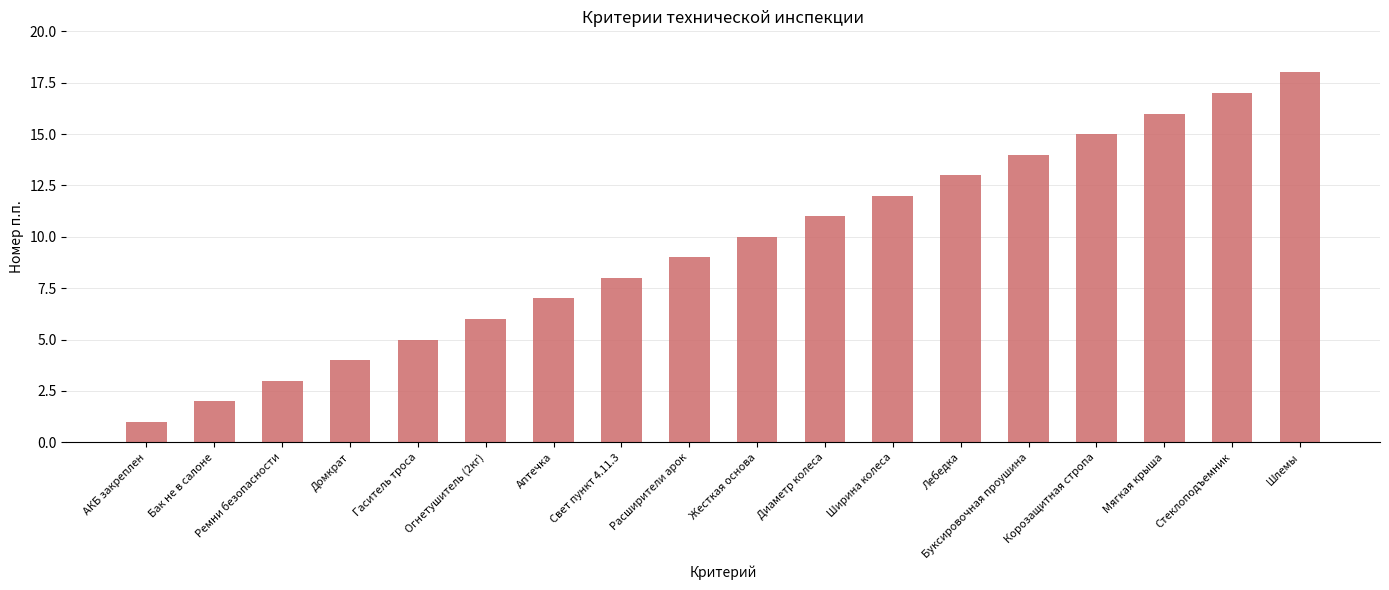

What is the label of the 15th bar from the right?

Домкрат